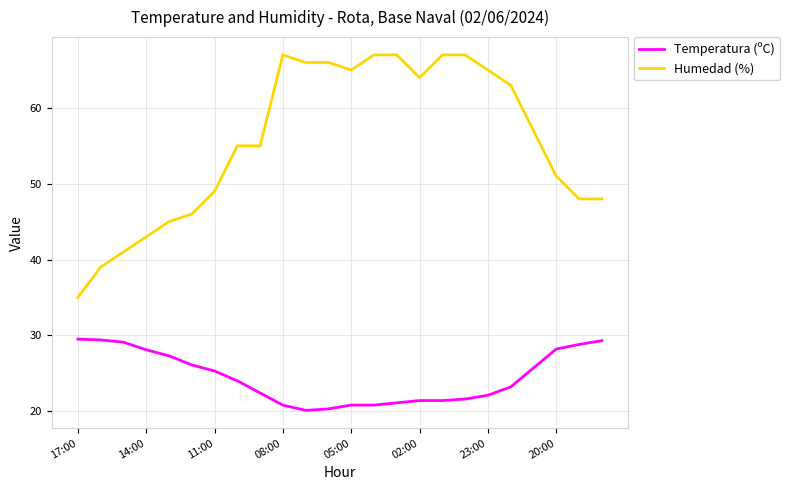

True or false: Temperatura (ºC) and Humedad (%) intersect in this chart.

False